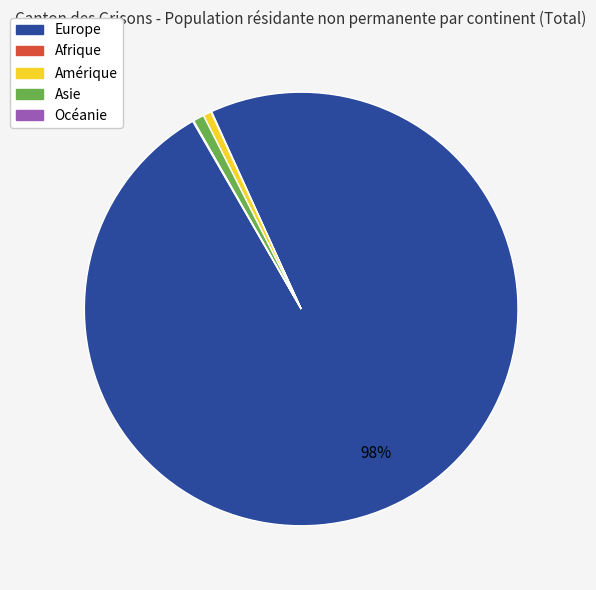

To the nearest percent, what is the average slice percentage?

20%